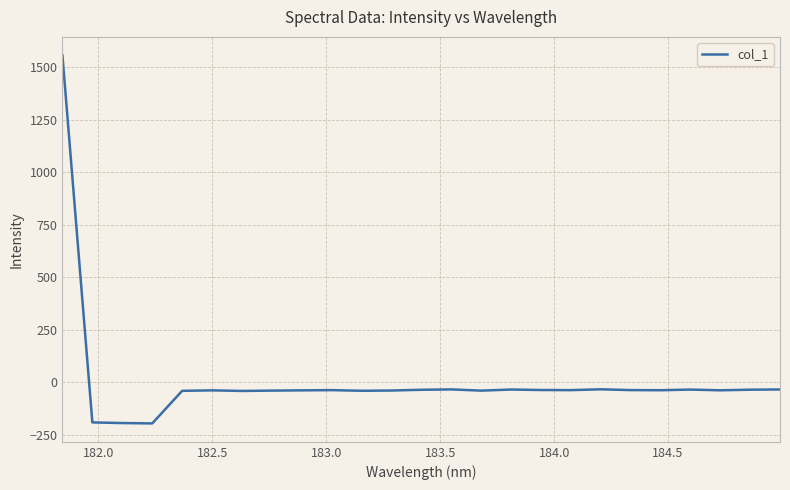

What is the difference between the maximum and minimum values?

1753.6